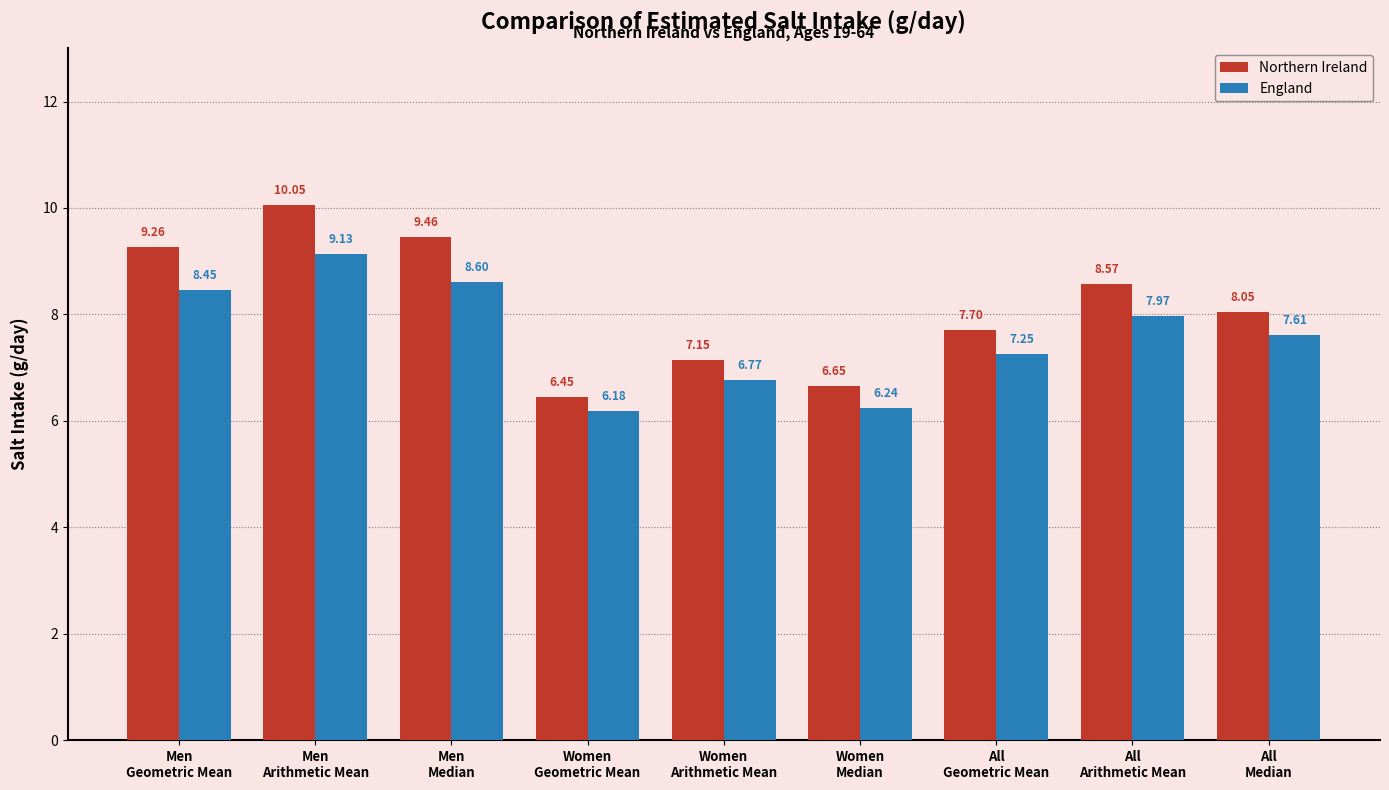

What is the difference between the maximum and second lowest values in the England series?

2.9